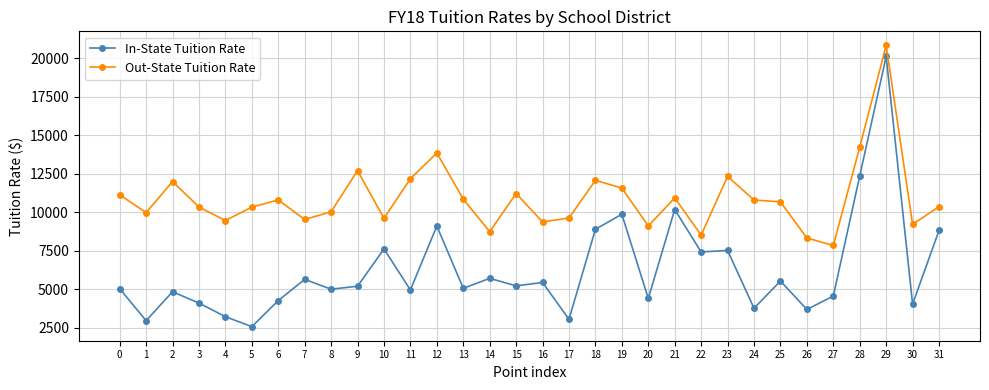

Where is Out-State Tuition Rate nearest to the value 14326?

28